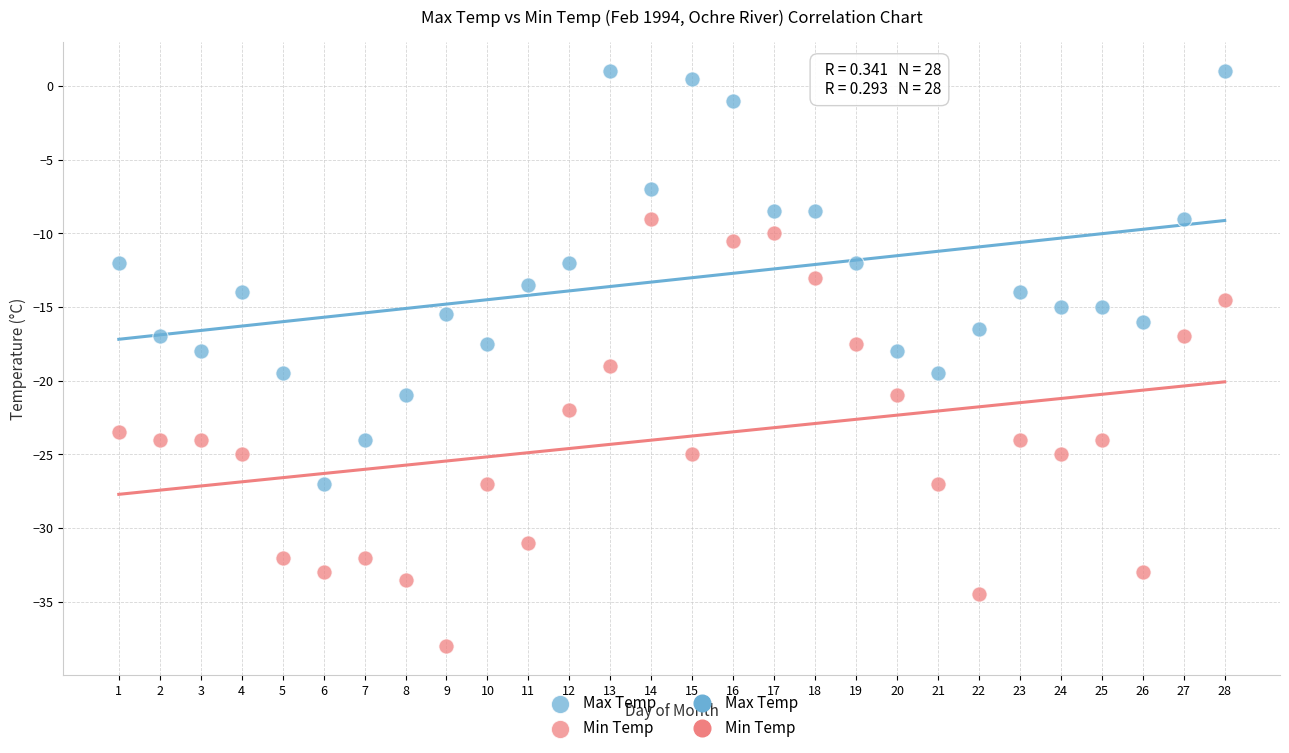

Which series reaches the minimum Y coordinate?

Min Temp